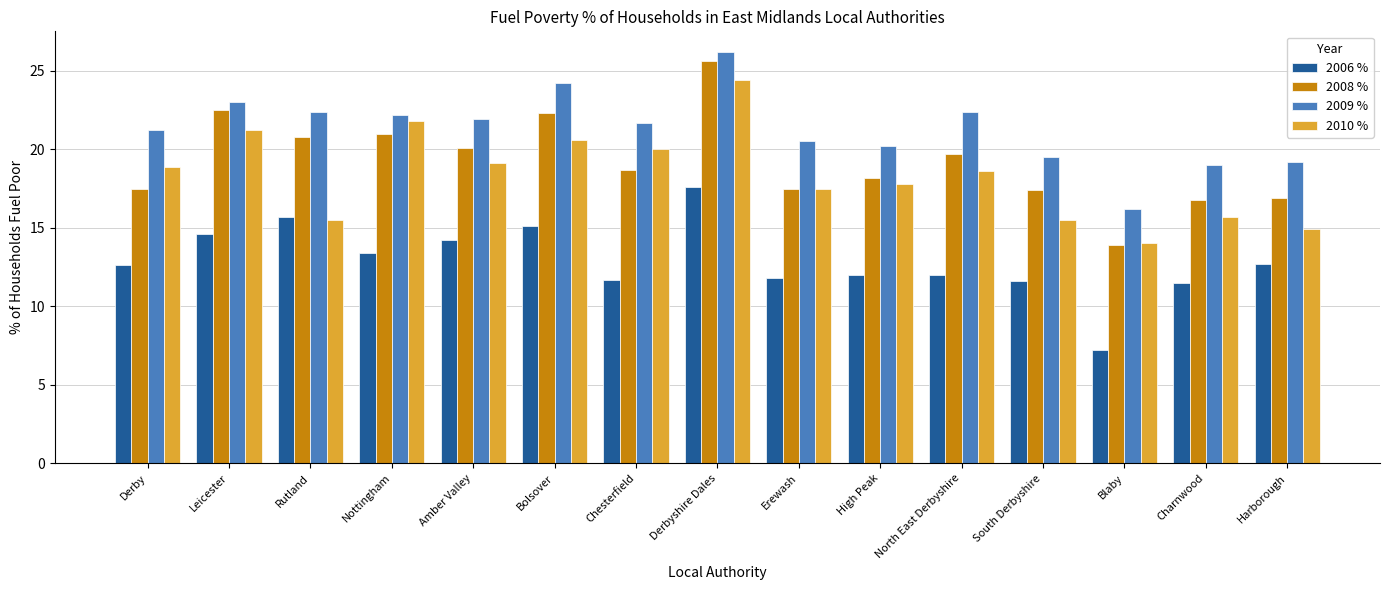

What is the label of the 4th bar from the left?

Nottingham